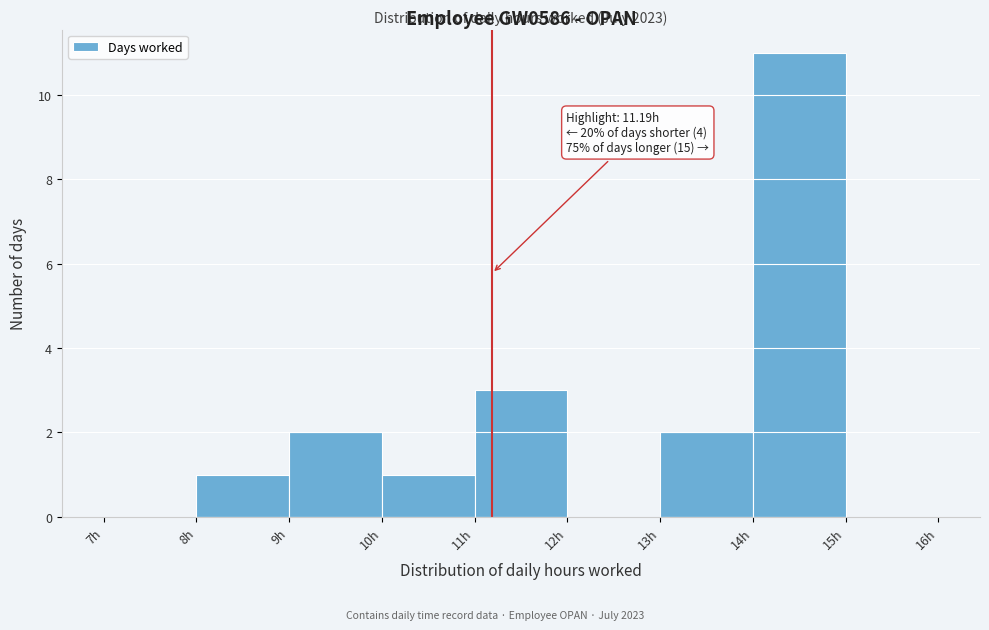

Over which range of the x-axis is the bar tallest?

14 to 15